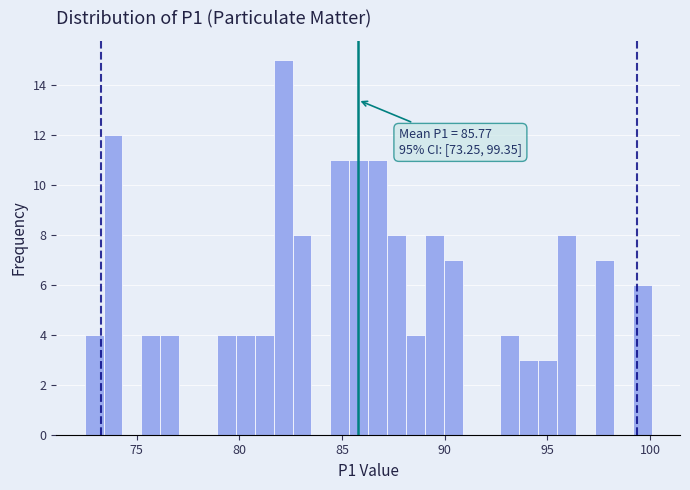

Read against the x-axis, roughly where is the centre of the tallest bar?

82.0